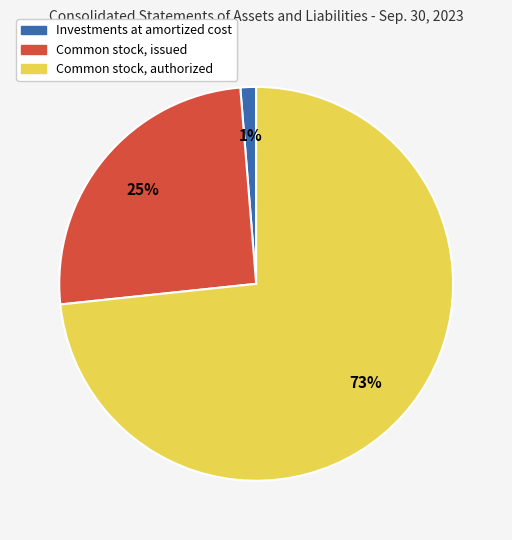

To the nearest percent, what is the combined percentage of Common stock, authorized and Common stock, issued?

99%